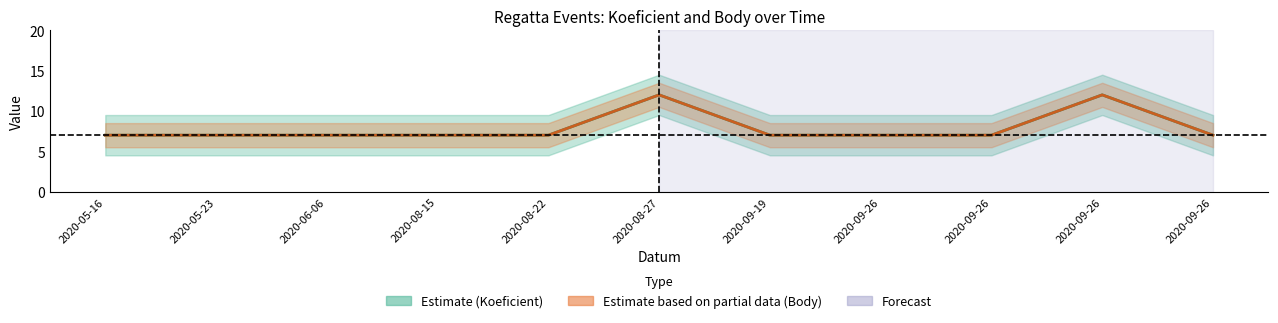

What is the maximum value shown in the chart?

12